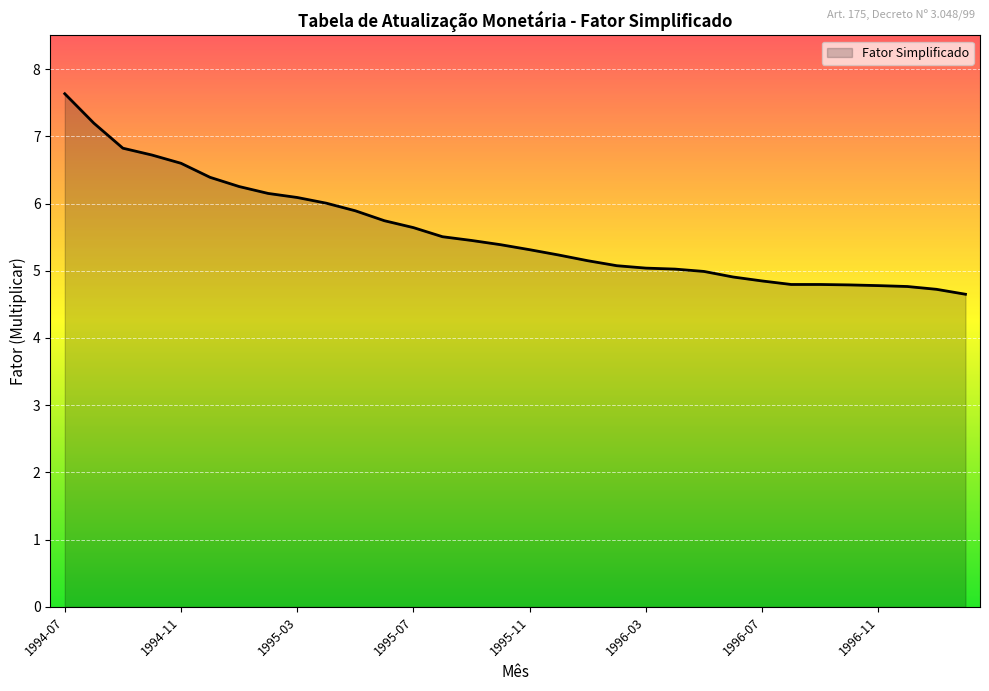

How many lines are shown in the chart?

1